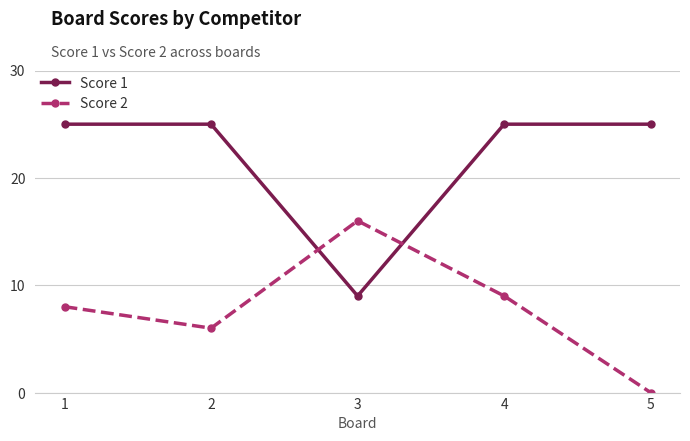

The Score 2 series shows 13 at 4. True or false?

False